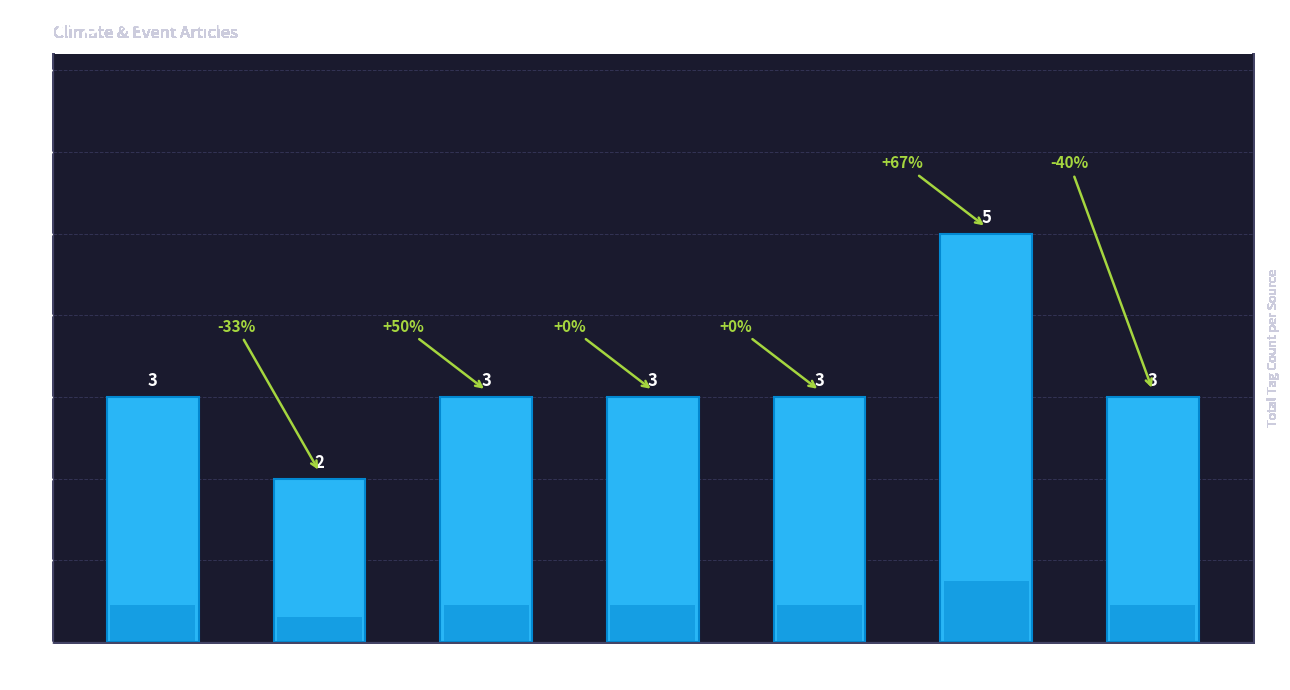

List the labels in order of value, smallest first.

Alaska
Public Media, Montreal, Moscow Times
(Seversk), Moscow Times
(Tomsk), Moscow Times
(Vladivostok), Moscow Times
(Yakutsk), Moscow Times
(Orenburg)